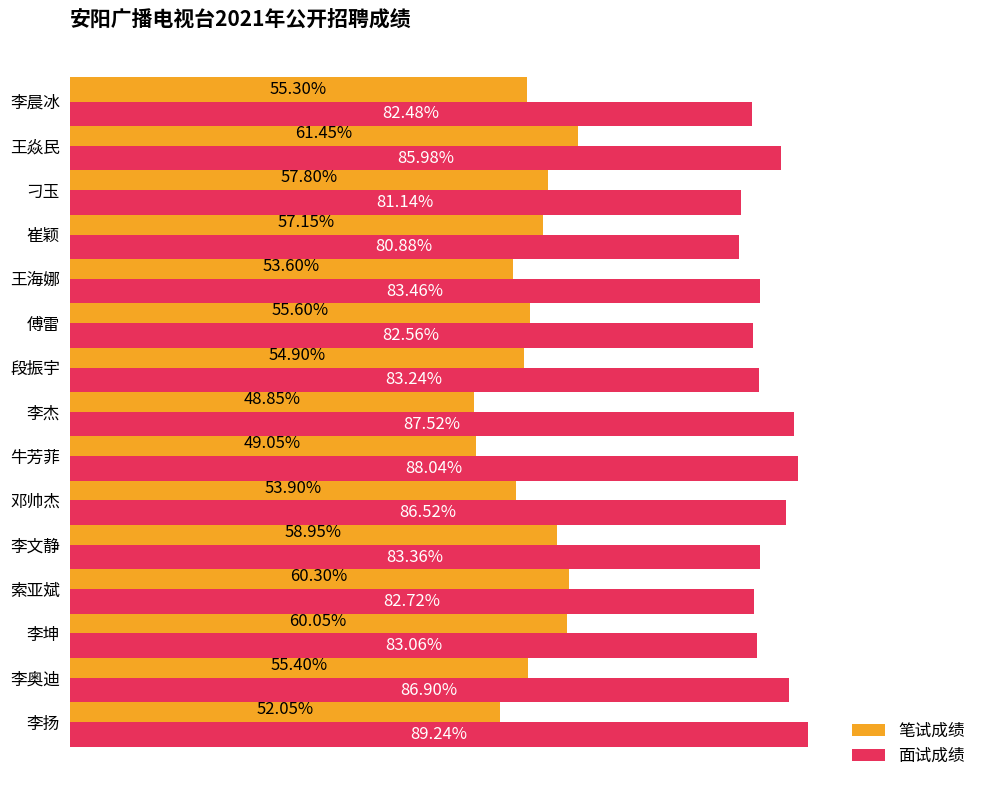

Rank the categories by 面试成绩 value from lowest to highest.

崔颖, 刁玉, 李晨冰, 傅雷, 索亚斌, 李坤, 段振宇, 李文静, 王海娜, 王焱民, 邓帅杰, 李奥迪, 李杰, 牛芳菲, 李扬